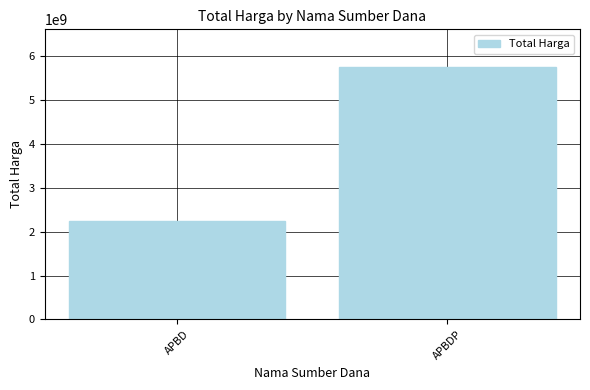

What position from the right is APBD?

2